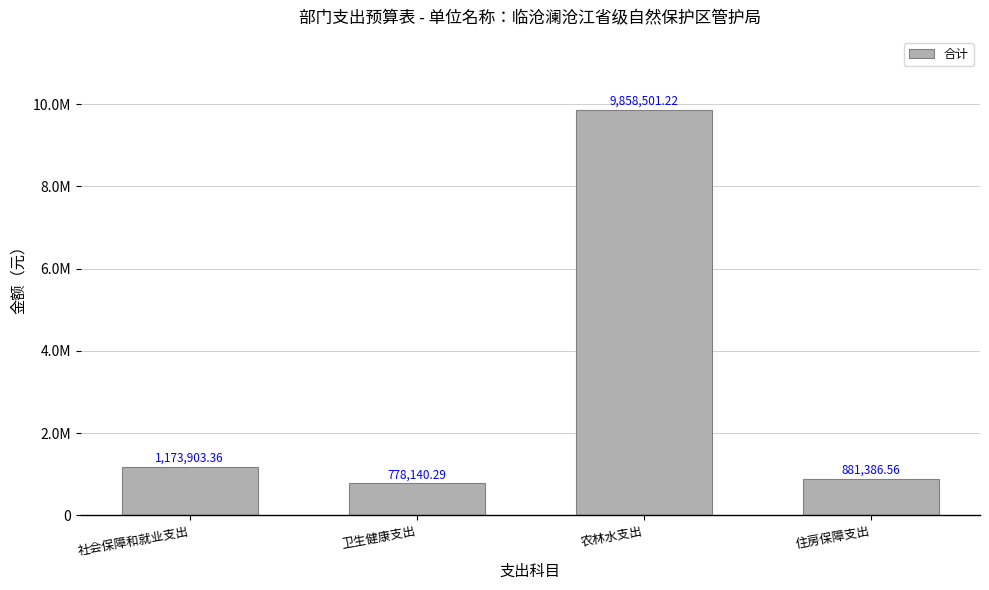

Are the bars horizontal?

No